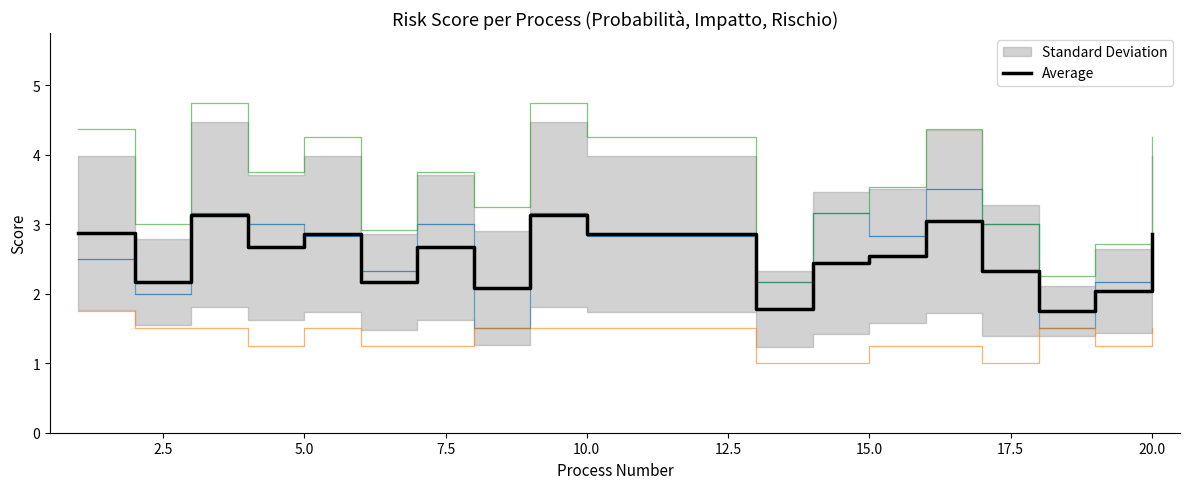

The Average series shows 2.5 at 15.0. True or false?

True